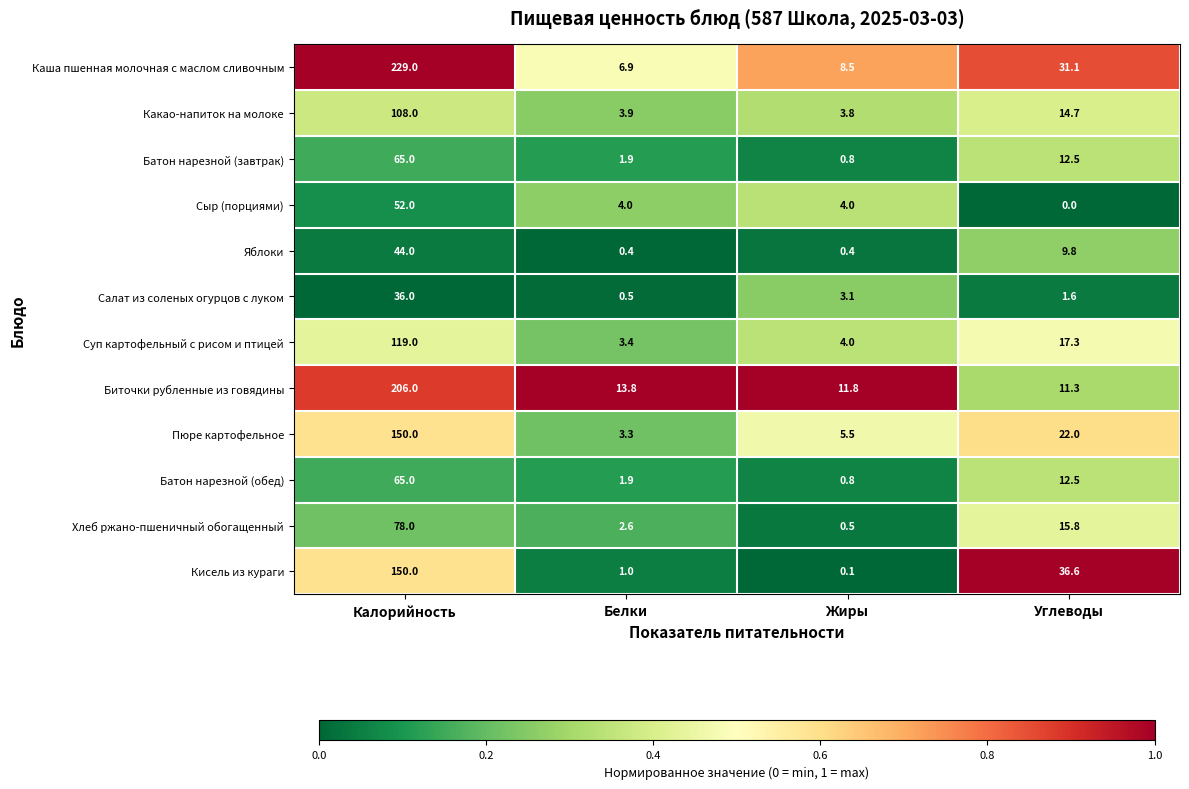

True or false: Какао-напиток на молоке has a value of 3.8 at Жиры.

True